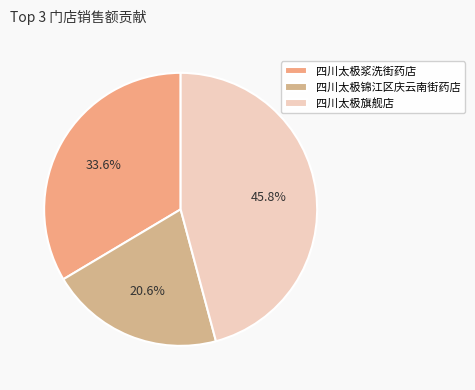

To the nearest percent, what is the difference between the 四川太极旗舰店 and 四川太极浆洗街药店 slice percentages?

12%